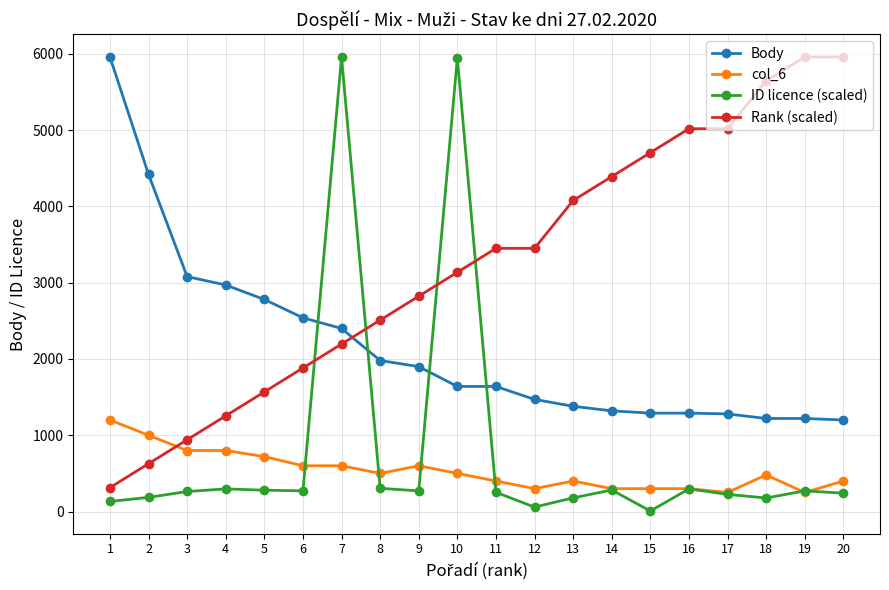

Which series has the largest total across all categories?

Rank (scaled)